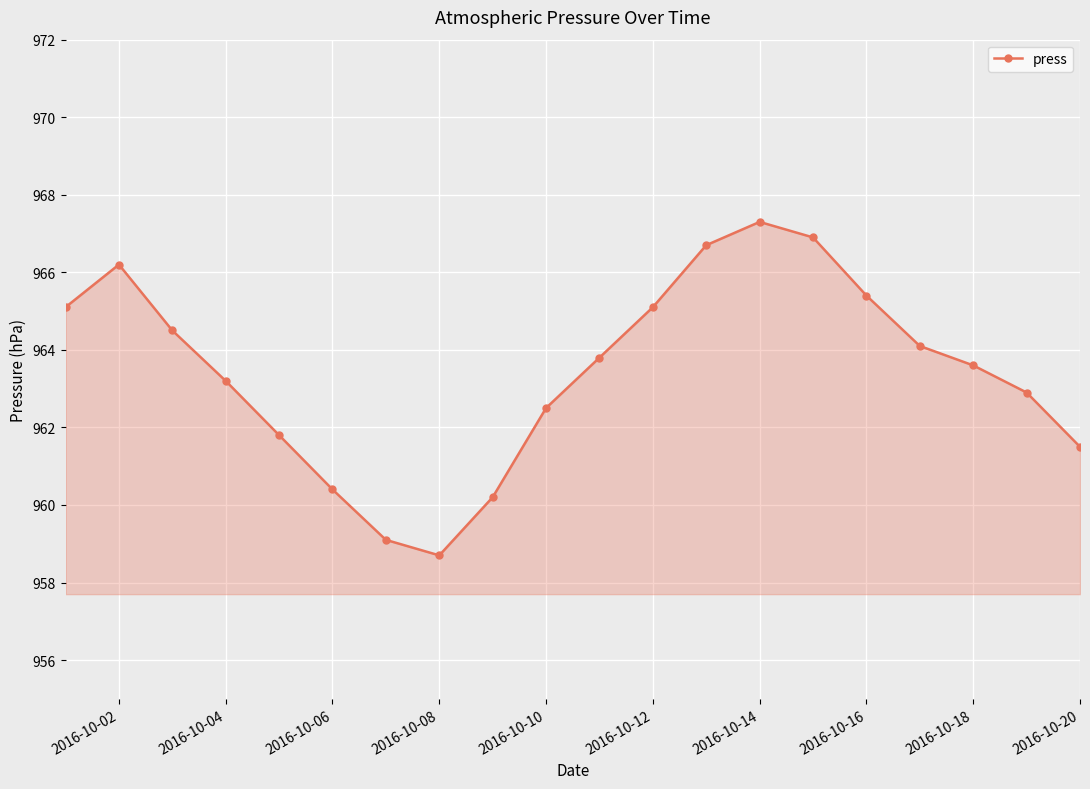

How many points are lower than both their immediate neighbors (excluding endpoints)?

1